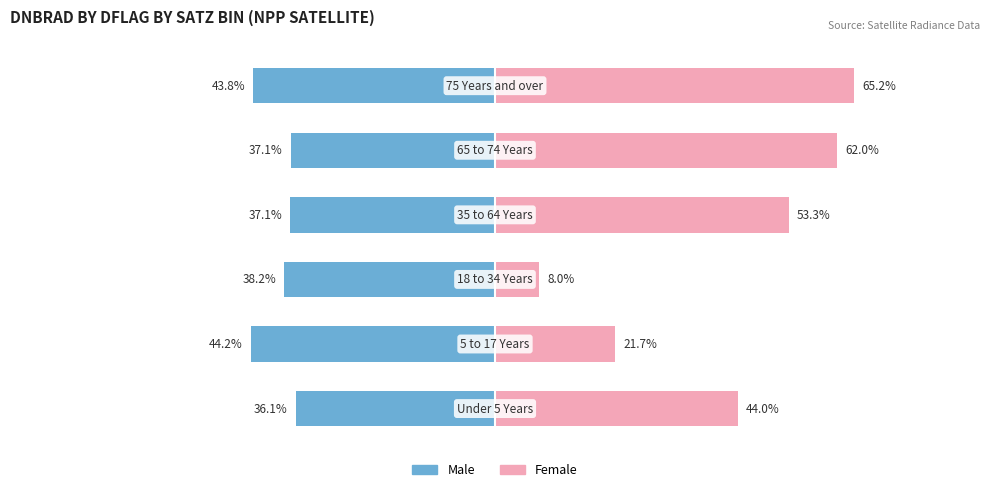

What are all the series names shown in the legend?

Male, Female